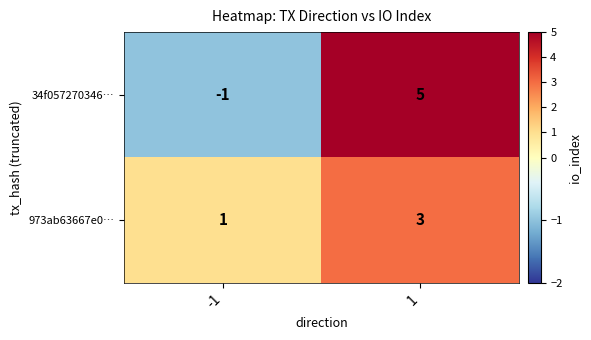

What is the spread (max minus min) of values at 1?

2